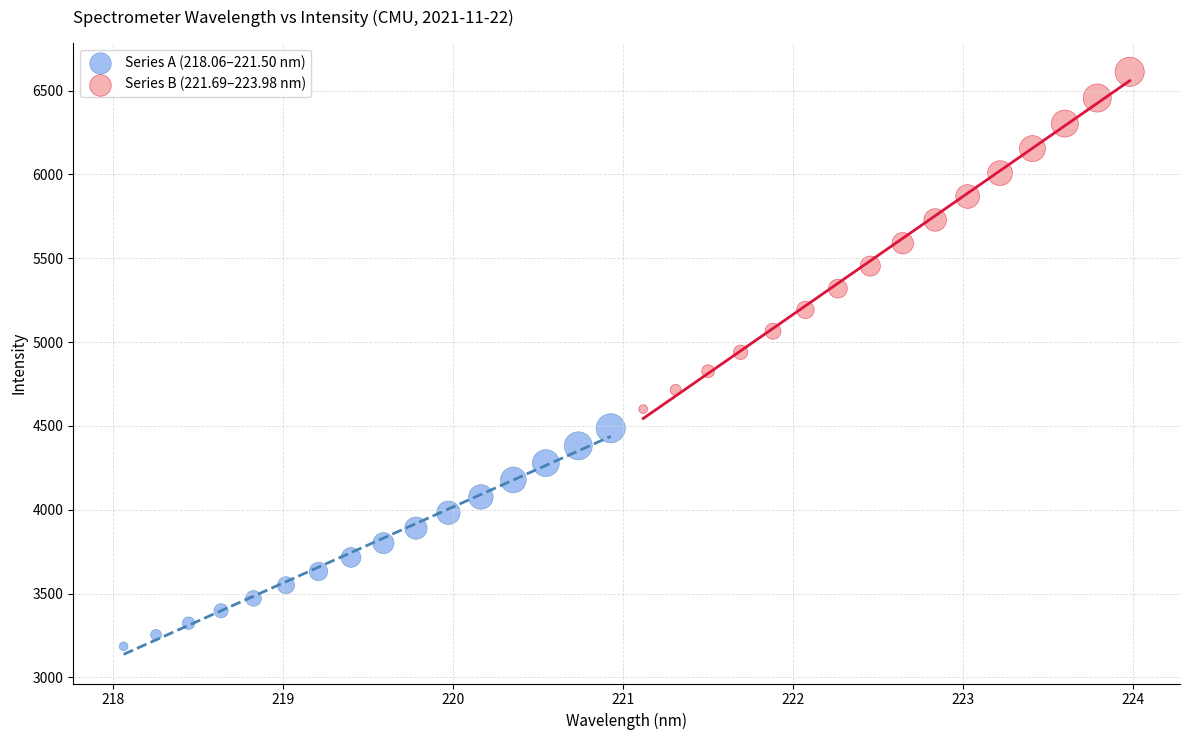

Which series reaches the maximum Y coordinate?

Series B (221.69–223.98 nm)